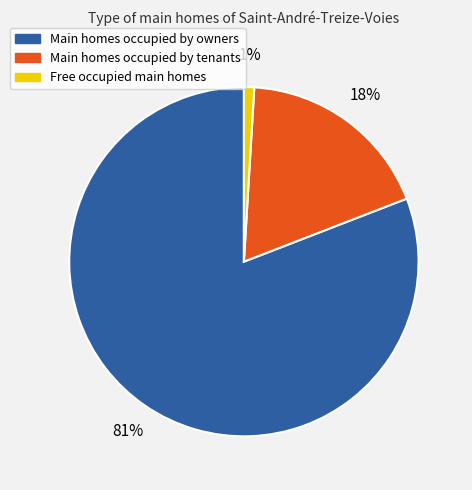

Is there any slice that represents more than half of the pie?

Yes